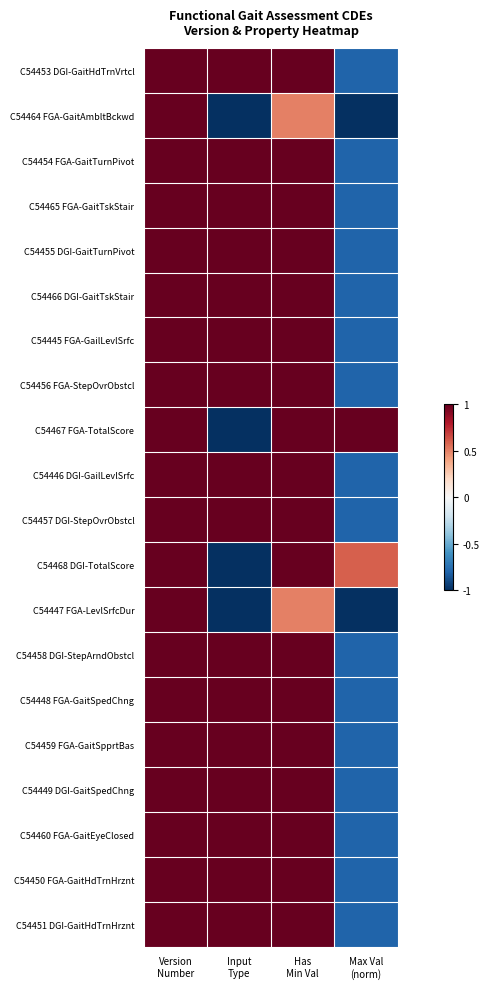

At how many categories does at least one series exceed 0?

4